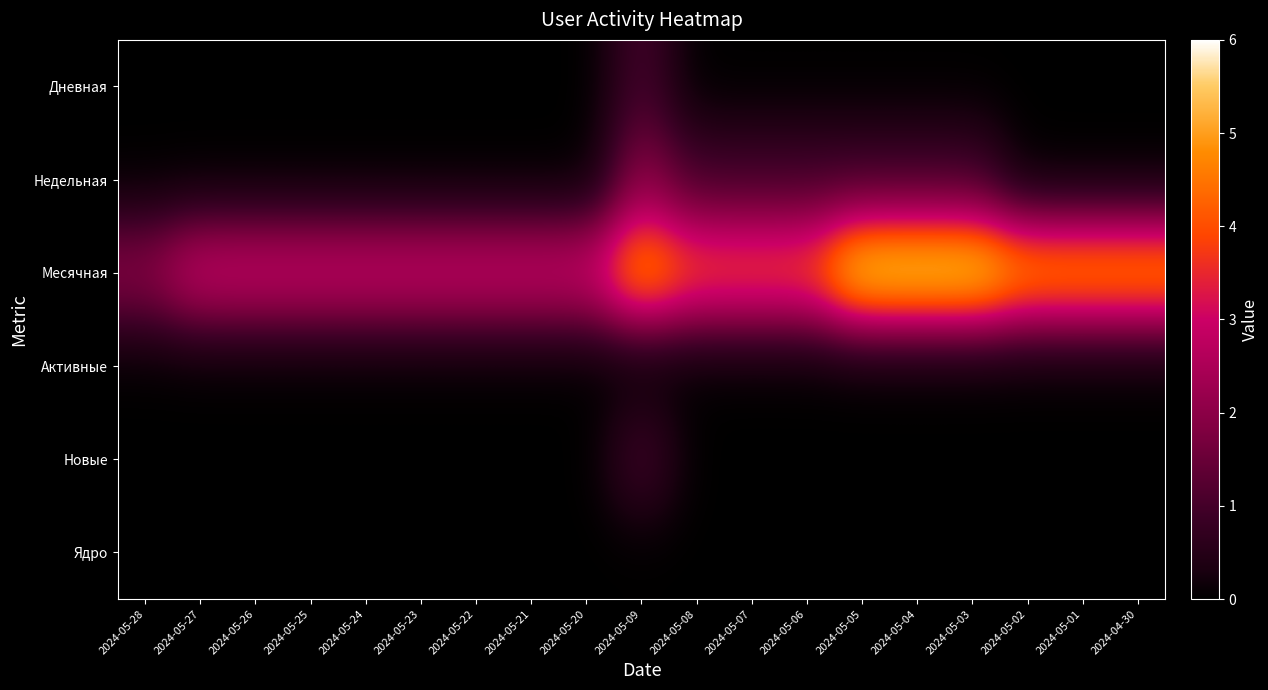

Between 2024-05-24 and 2024-05-21, which series saw the biggest shift?

Дневная